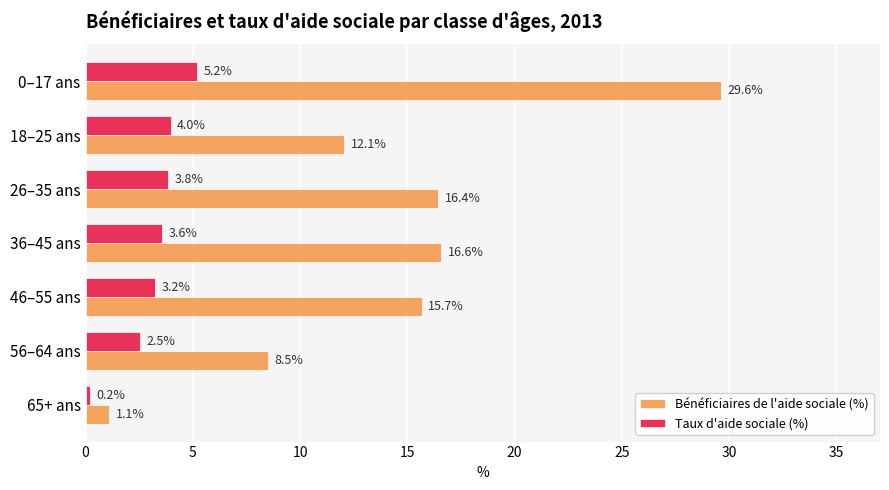

What is the difference between the highest and lowest values at 65+ ans?

0.9